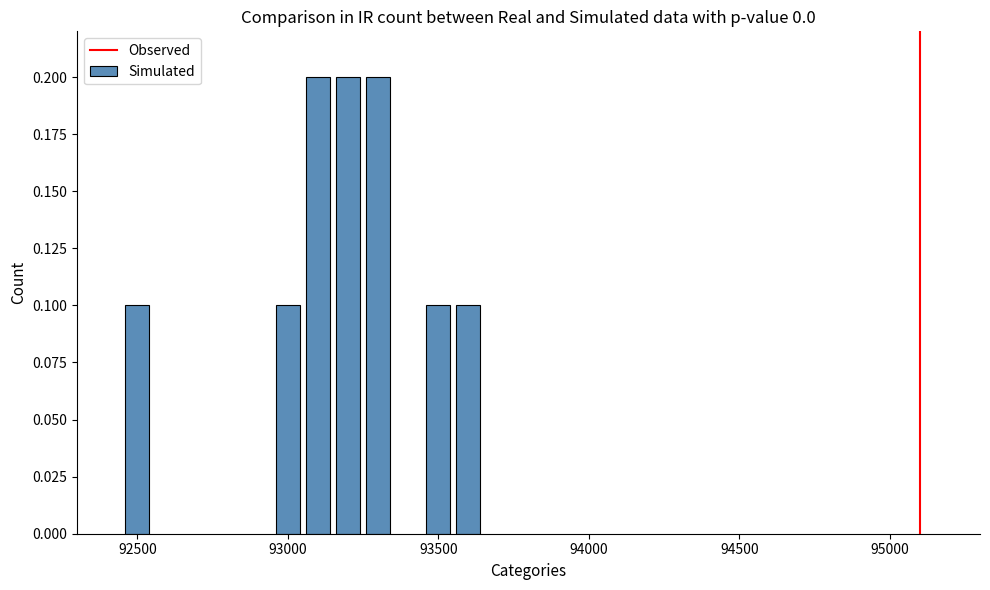

Count the values in the range 0 to 1.

7